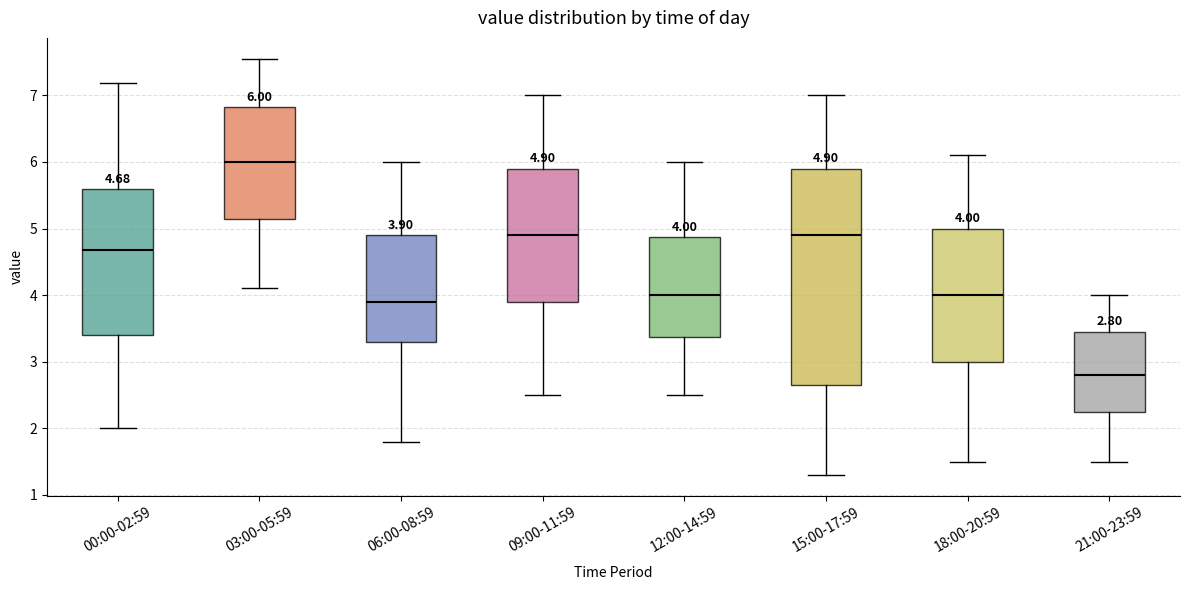

Comparing the boxes themselves (not the whiskers), which one is the tallest?

15:00-17:59